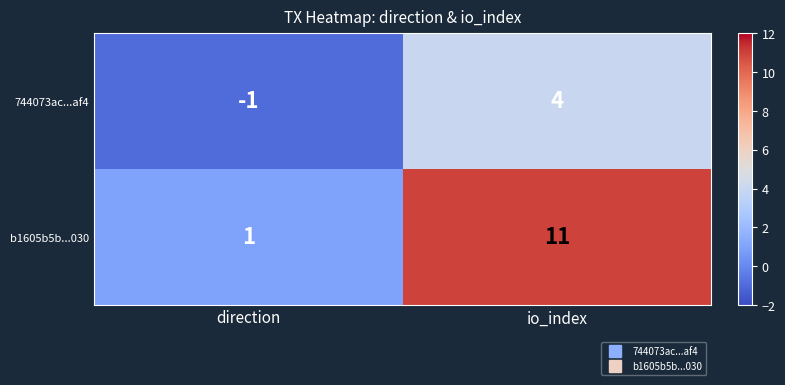

Which series has the largest total across all categories?

b1605b5b...030